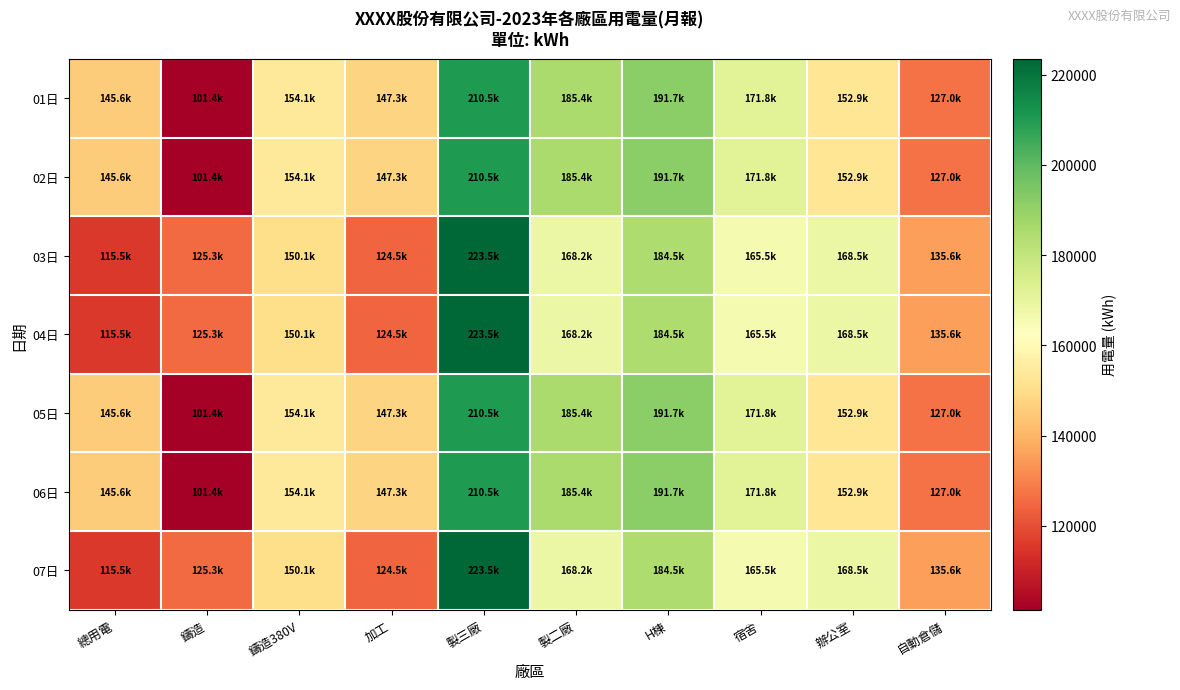

What is the maximum value shown in the chart?

223541.0